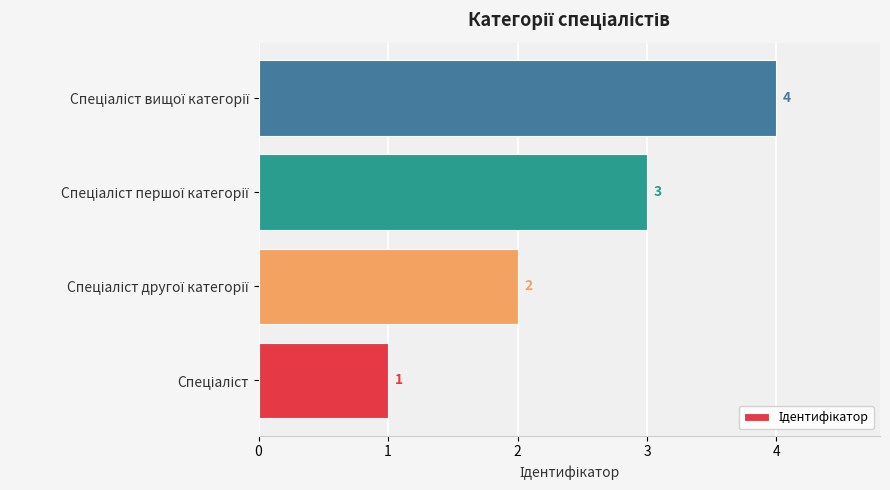

What is the difference between the maximum and minimum values?

3